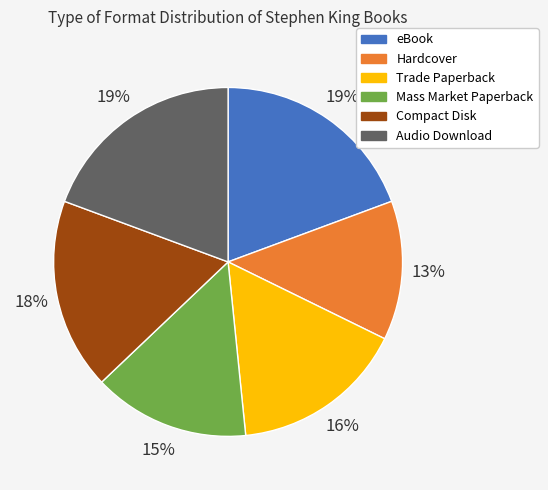

Is it true that Compact Disk is 18% of the pie?

True